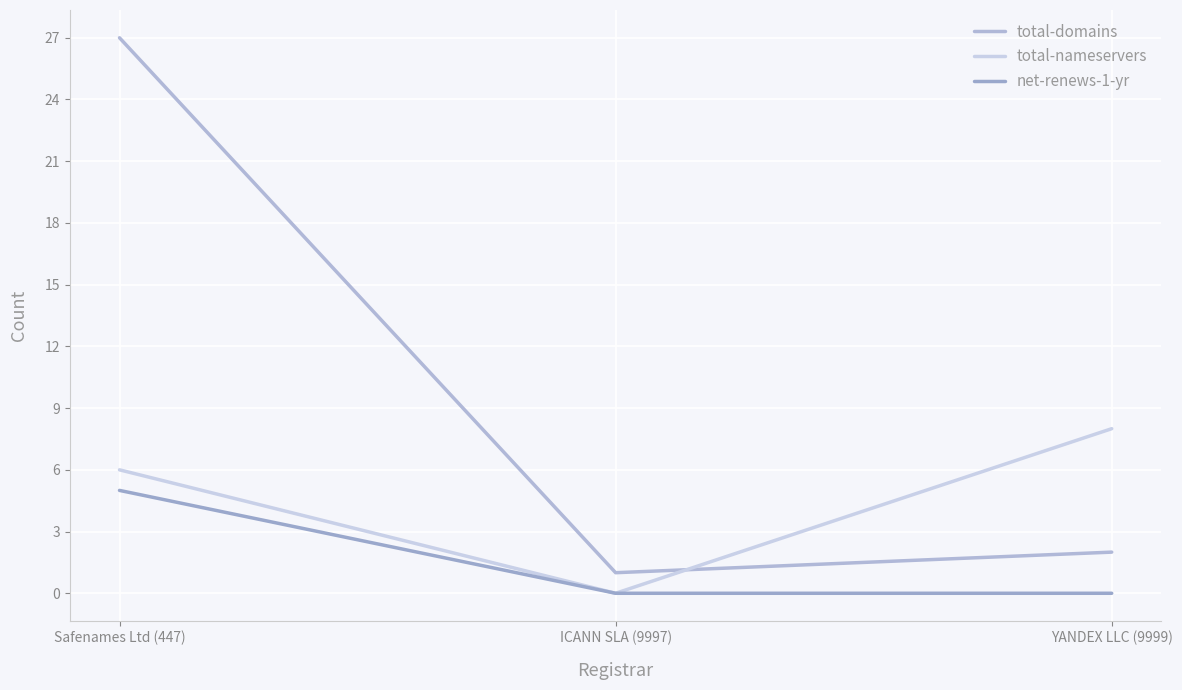

The value of net-renews-1-yr at Safenames Ltd (447) is 3. True or false?

False